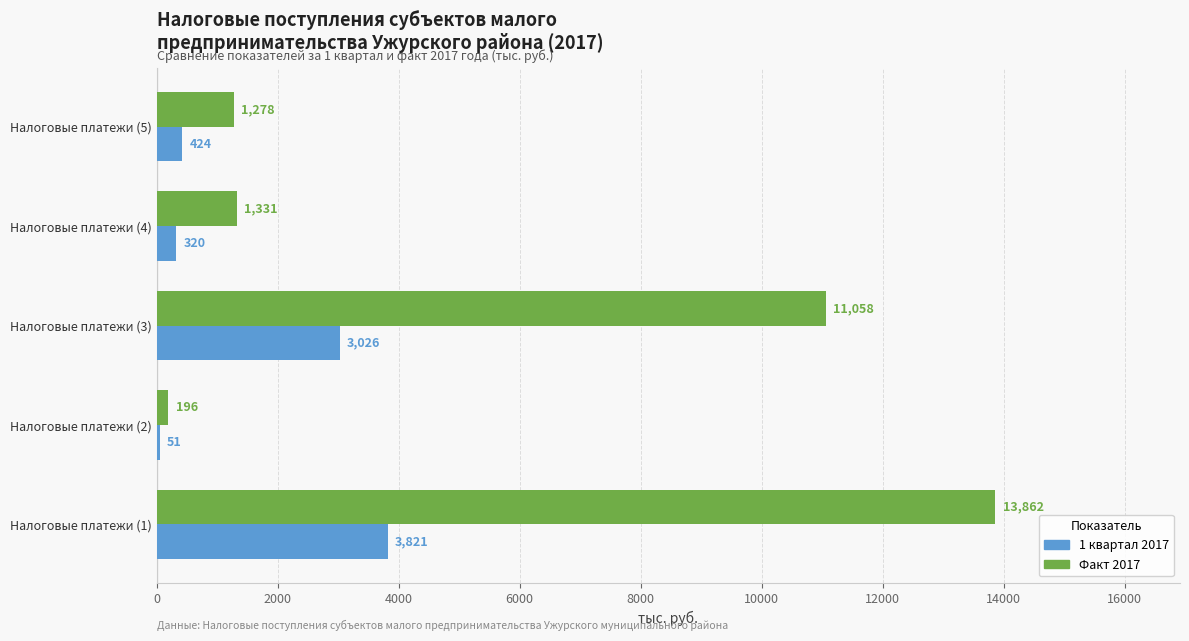

How many values in the Факт 2017 series are below 1330?

2